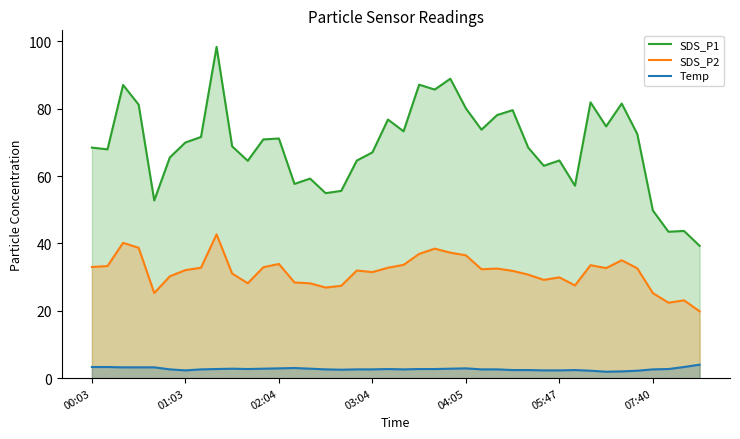

Where is the first local maximum for Temp?

9